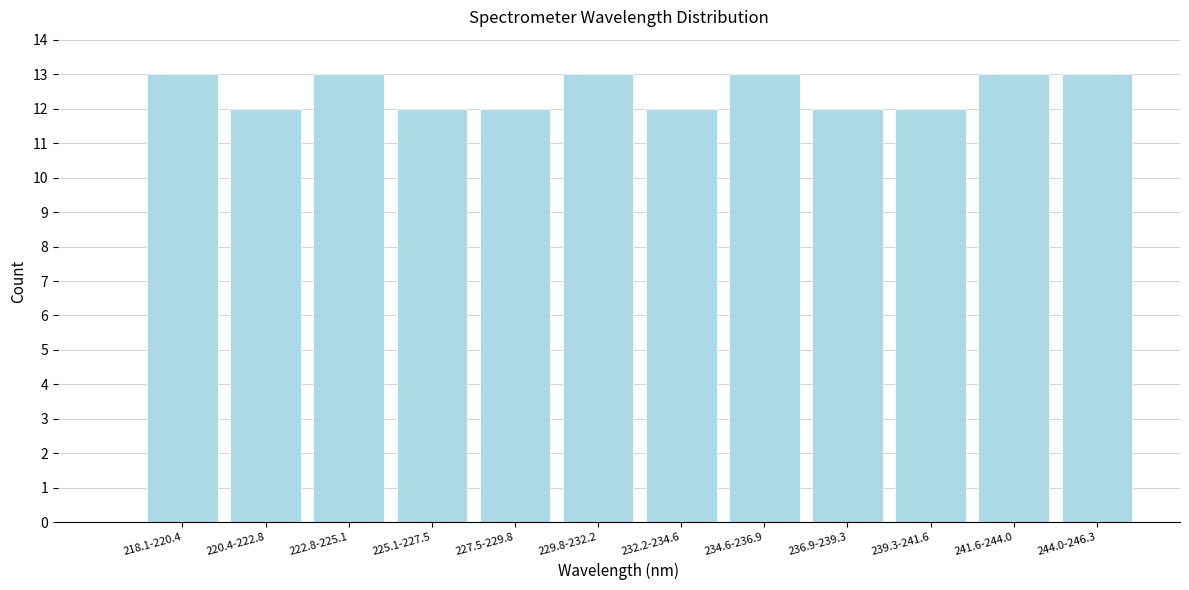

Reading left to right, list all the values displayed in this chart.

218.1-220.4=13	220.4-222.8=12	222.8-225.1=13	225.1-227.5=12	227.5-229.8=12	229.8-232.2=13	232.2-234.6=12	234.6-236.9=13	236.9-239.3=12	239.3-241.6=12	241.6-244.0=13	244.0-246.3=13